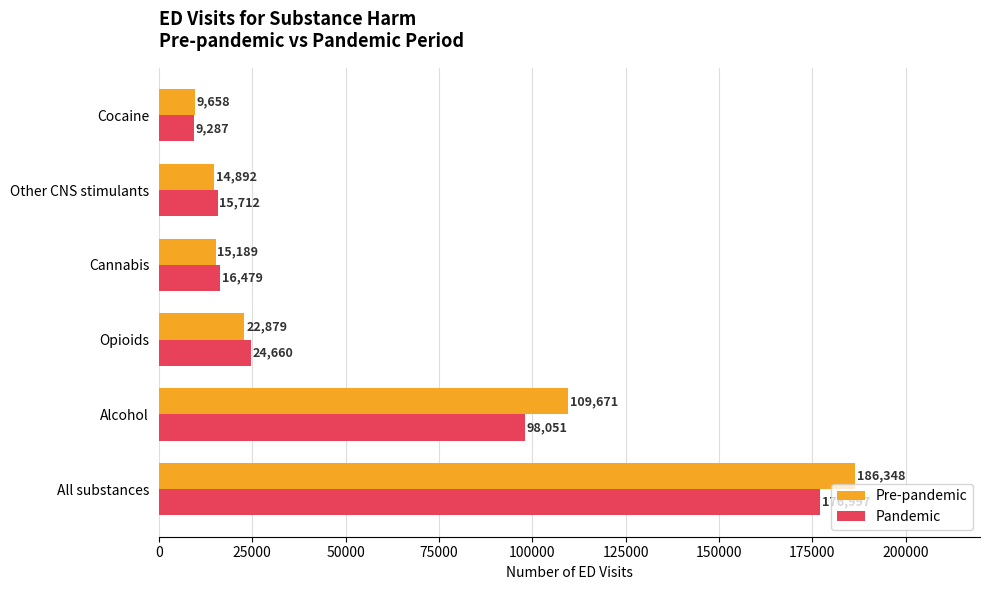

The value of Pandemic at Alcohol is 24716. True or false?

False